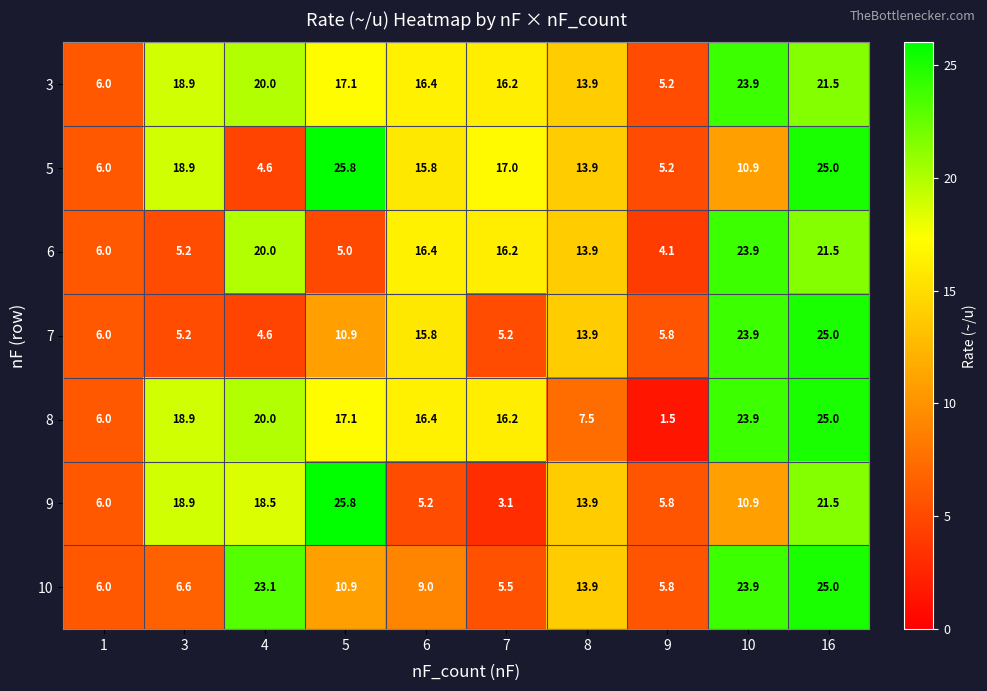

What is the sum of the 10 values at 9 and 6?

14.8